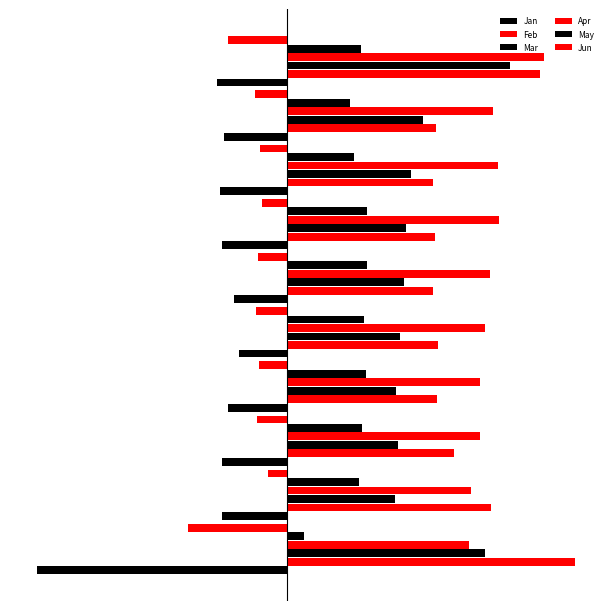

How many groups of bars are there?

10